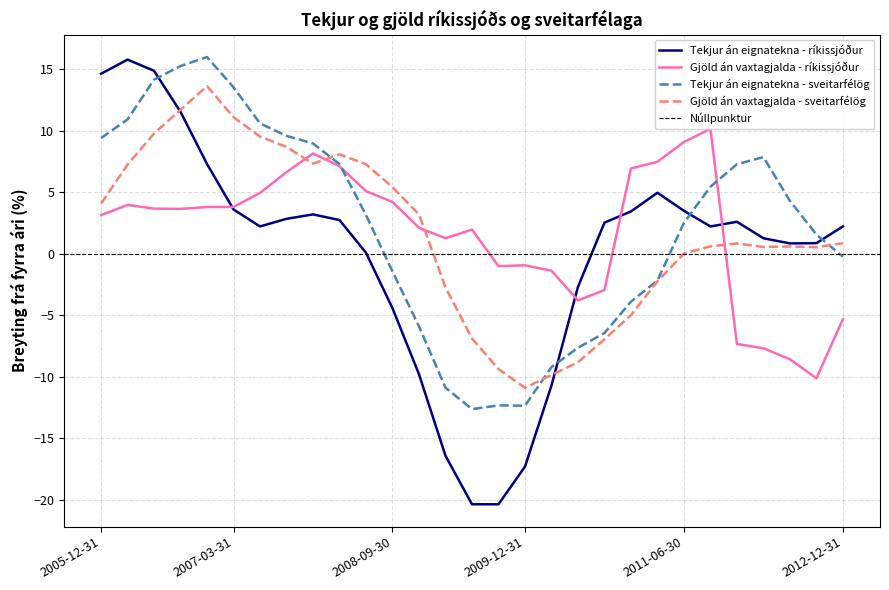

What is the minimum value for Tekjur án eignatekna - ríkissjóður?

-20.4